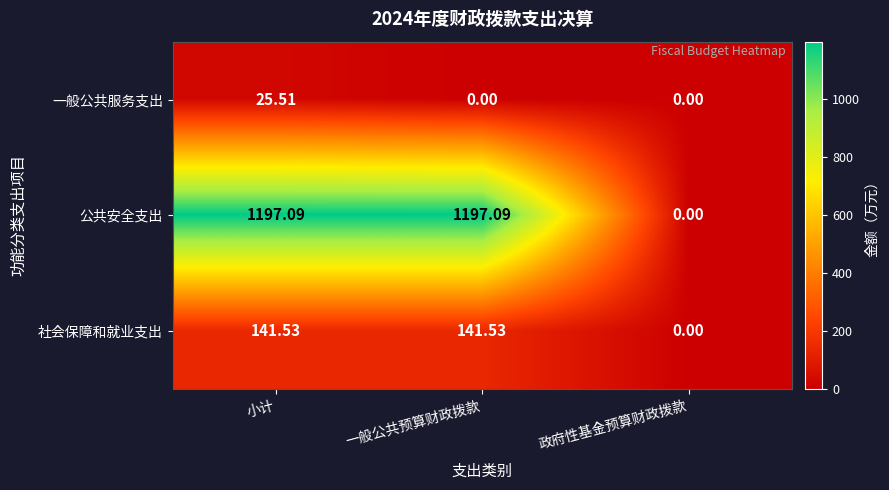

At how many categories does at least one series exceed 312?

2